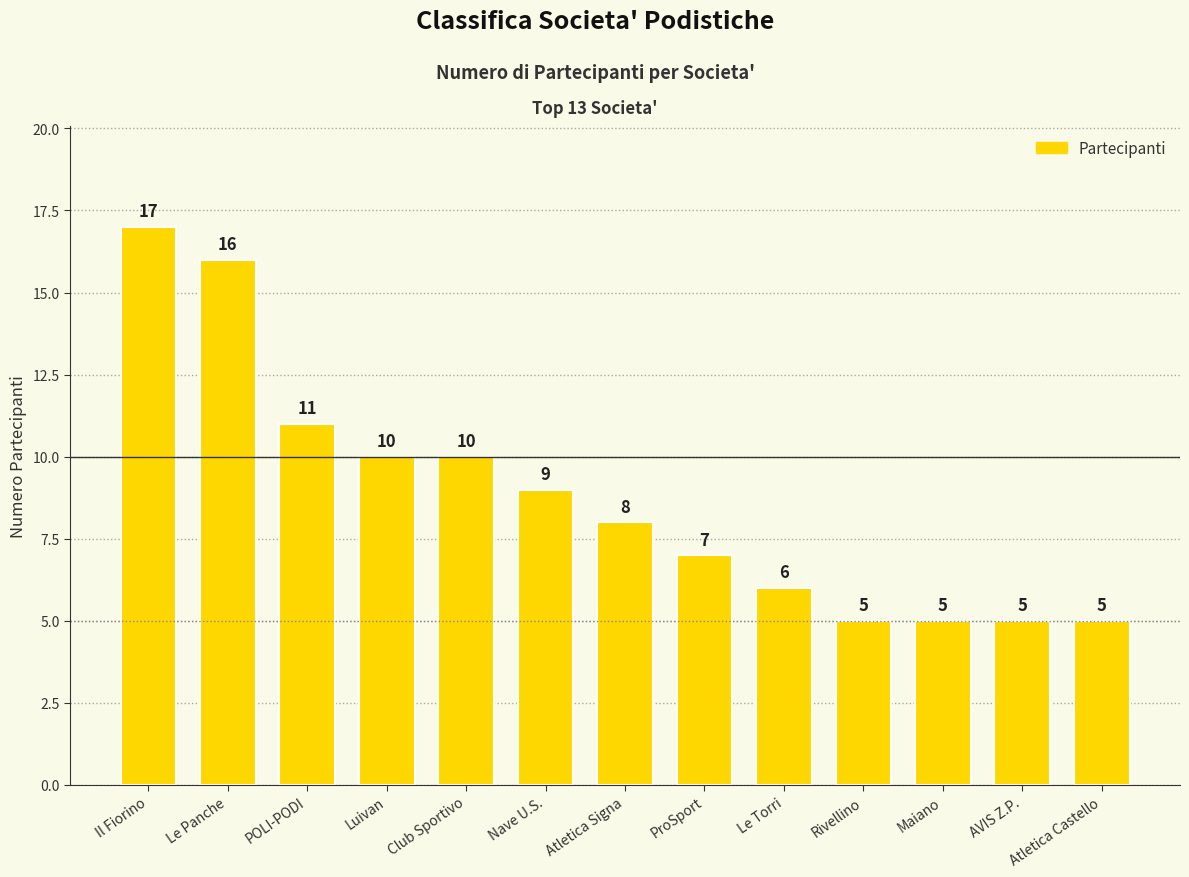

What is the ratio of the value at Le Torri to the value at Il Fiorino?

0.4